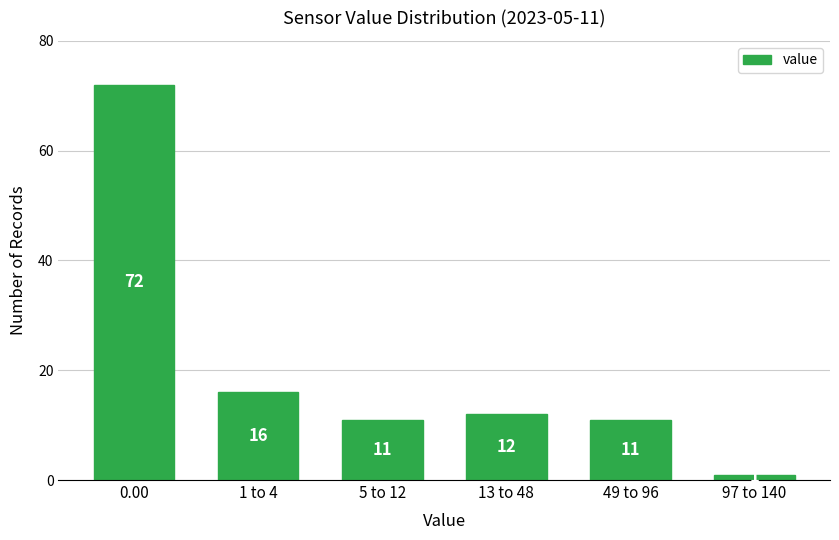

Reading left to right, extract all data points from this chart.

72	16	11	12	11	1